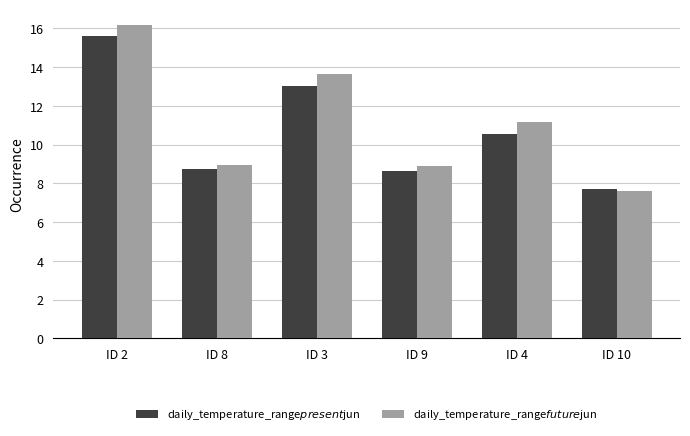

How many bars are there in total?

12